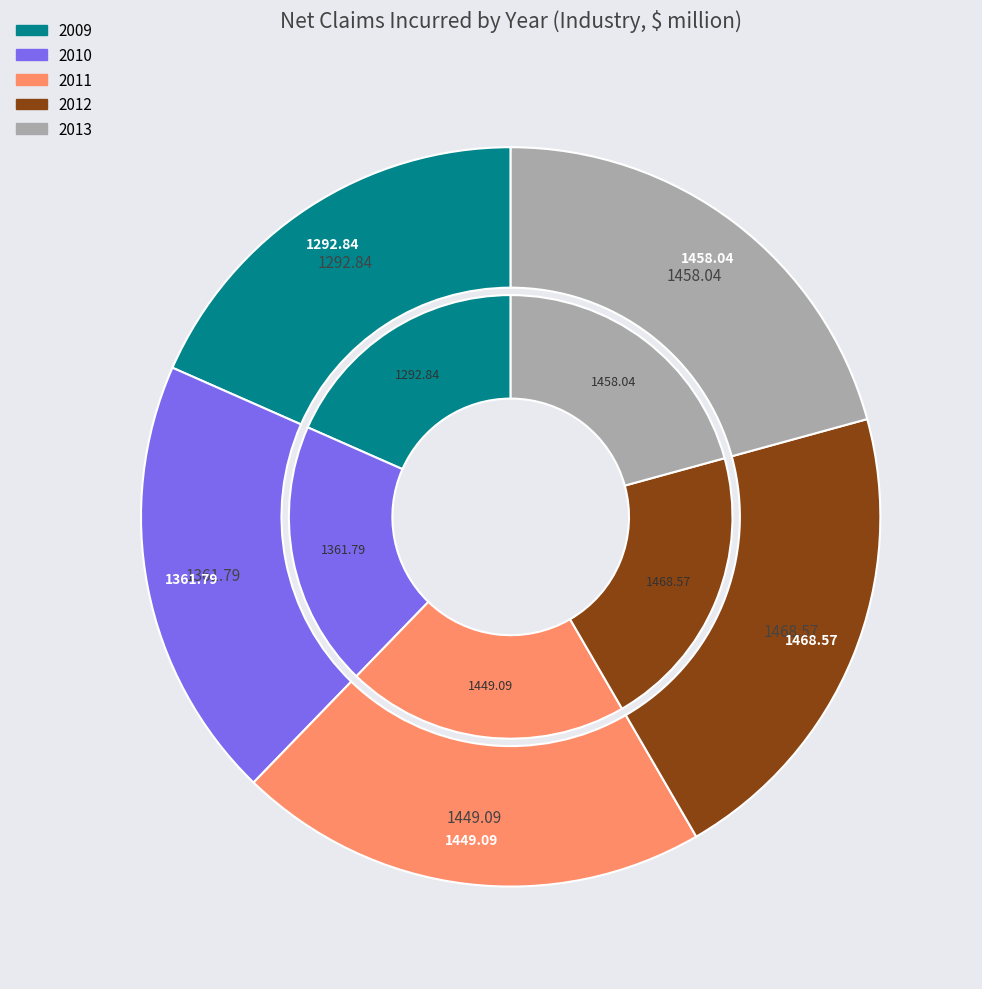

Count the number of slices in the pie.

5